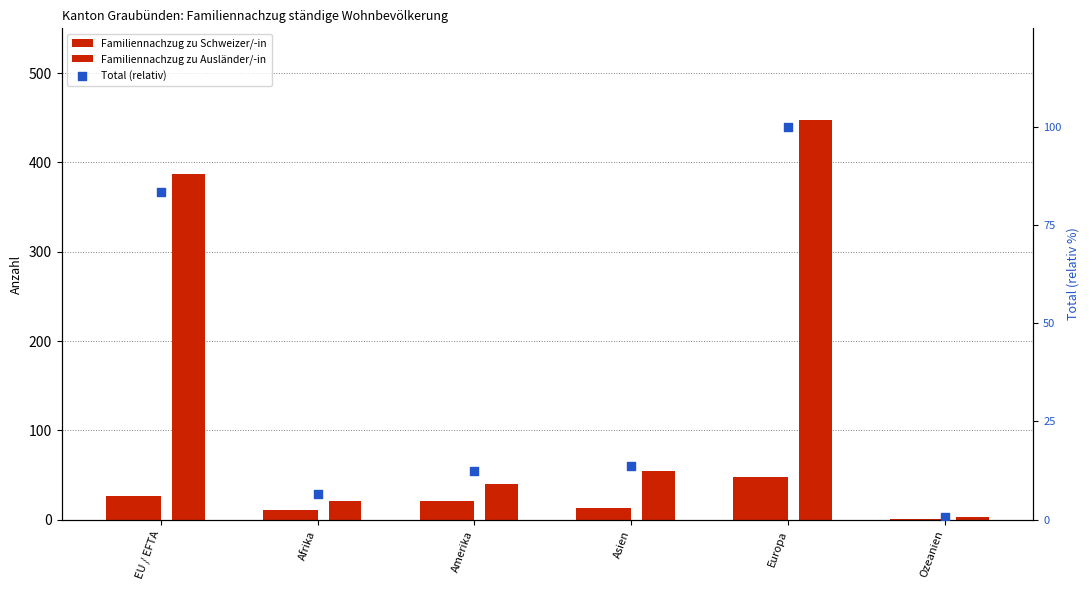

Is the value of Total (relativ) at EU / EFTA greater than the value of Familiennachzug zu Schweizer/-in at Asien?

Yes